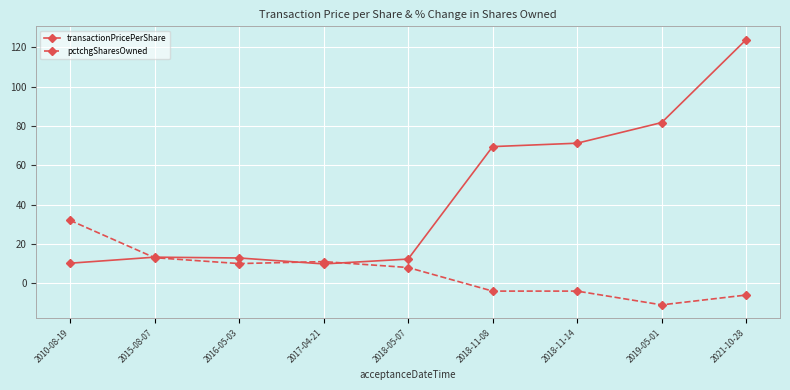

Does the chart have visible grid lines?

Yes